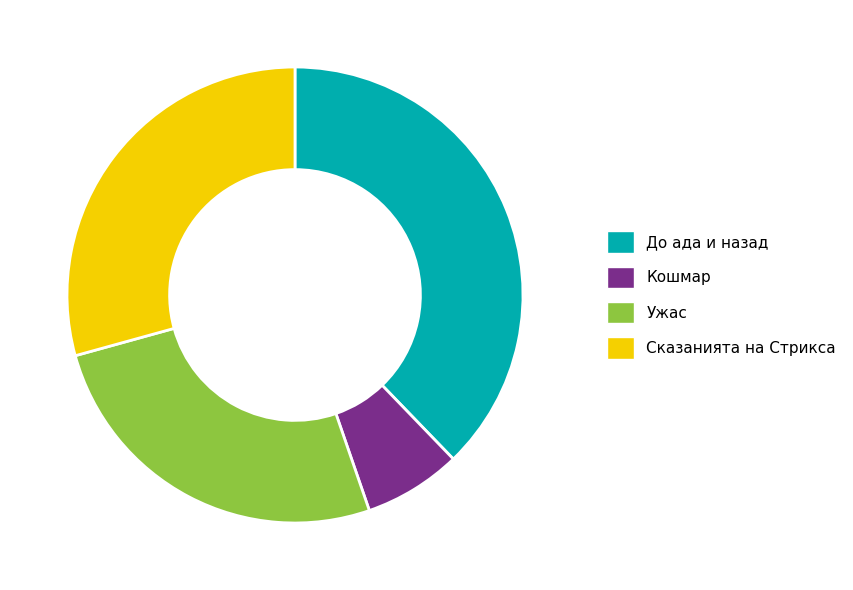

What is the smallest slice in the pie chart?

Кошмар